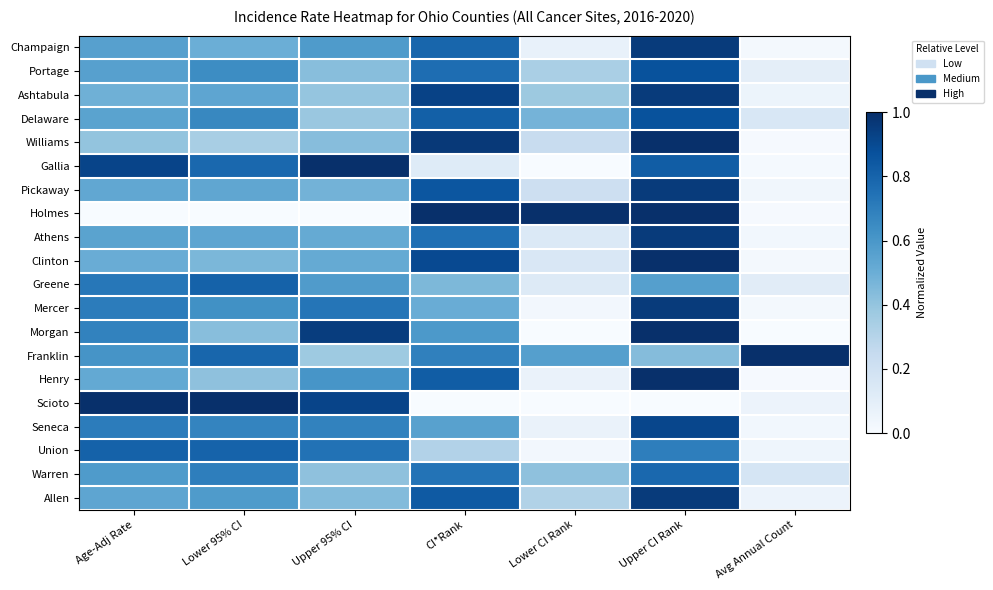

Reading right to left, what are all the values shown in this chart?

Champaign: Avg Annual Count=0.0	Upper CI Rank=1.0	Lower CI Rank=0.1	CI*Rank=0.8	Upper 95% CI=0.6	Lower 95% CI=0.5	Age-Adj Rate=0.6
Portage: Avg Annual Count=0.1	Upper CI Rank=0.9	Lower CI Rank=0.3	CI*Rank=0.8	Upper 95% CI=0.4	Lower 95% CI=0.6	Age-Adj Rate=0.6
Ashtabula: Avg Annual Count=0.1	Upper CI Rank=1.0	Lower CI Rank=0.4	CI*Rank=0.9	Upper 95% CI=0.4	Lower 95% CI=0.5	Age-Adj Rate=0.5
Delaware: Avg Annual Count=0.2	Upper CI Rank=0.9	Lower CI Rank=0.5	CI*Rank=0.8	Upper 95% CI=0.4	Lower 95% CI=0.7	Age-Adj Rate=0.5
Williams: Avg Annual Count=0.0	Upper CI Rank=1.0	Lower CI Rank=0.2	CI*Rank=1.0	Upper 95% CI=0.4	Lower 95% CI=0.3	Age-Adj Rate=0.4
Gallia: Avg Annual Count=0.0	Upper CI Rank=0.8	Lower CI Rank=0.0	CI*Rank=0.1	Upper 95% CI=1.0	Lower 95% CI=0.8	Age-Adj Rate=0.9
Pickaway: Avg Annual Count=0.0	Upper CI Rank=1.0	Lower CI Rank=0.2	CI*Rank=0.9	Upper 95% CI=0.5	Lower 95% CI=0.5	Age-Adj Rate=0.5
Holmes: Avg Annual Count=0.0	Upper CI Rank=1.0	Lower CI Rank=1.0	CI*Rank=1.0	Upper 95% CI=0.0	Lower 95% CI=0.0	Age-Adj Rate=0.0
Athens: Avg Annual Count=0.0	Upper CI Rank=1.0	Lower CI Rank=0.1	CI*Rank=0.8	Upper 95% CI=0.5	Lower 95% CI=0.5	Age-Adj Rate=0.5
Clinton: Avg Annual Count=0.0	Upper CI Rank=1.0	Lower CI Rank=0.1	CI*Rank=0.9	Upper 95% CI=0.5	Lower 95% CI=0.5	Age-Adj Rate=0.5
Greene: Avg Annual Count=0.1	Upper CI Rank=0.6	Lower CI Rank=0.1	CI*Rank=0.5	Upper 95% CI=0.6	Lower 95% CI=0.8	Age-Adj Rate=0.7
Mercer: Avg Annual Count=0.0	Upper CI Rank=1.0	Lower CI Rank=0.0	CI*Rank=0.5	Upper 95% CI=0.7	Lower 95% CI=0.6	Age-Adj Rate=0.7
Morgan: Avg Annual Count=0.0	Upper CI Rank=1.0	Lower CI Rank=0.0	CI*Rank=0.6	Upper 95% CI=0.9	Lower 95% CI=0.4	Age-Adj Rate=0.7
Franklin: Avg Annual Count=1.0	Upper CI Rank=0.4	Lower CI Rank=0.6	CI*Rank=0.7	Upper 95% CI=0.4	Lower 95% CI=0.8	Age-Adj Rate=0.6
Henry: Avg Annual Count=0.0	Upper CI Rank=1.0	Lower CI Rank=0.1	CI*Rank=0.8	Upper 95% CI=0.6	Lower 95% CI=0.4	Age-Adj Rate=0.5
Scioto: Avg Annual Count=0.1	Upper CI Rank=0.0	Lower CI Rank=0.0	CI*Rank=0.0	Upper 95% CI=0.9	Lower 95% CI=1.0	Age-Adj Rate=1.0
Seneca: Avg Annual Count=0.0	Upper CI Rank=0.9	Lower CI Rank=0.1	CI*Rank=0.6	Upper 95% CI=0.7	Lower 95% CI=0.7	Age-Adj Rate=0.7
Union: Avg Annual Count=0.0	Upper CI Rank=0.7	Lower CI Rank=0.0	CI*Rank=0.3	Upper 95% CI=0.7	Lower 95% CI=0.8	Age-Adj Rate=0.8
Warren: Avg Annual Count=0.2	Upper CI Rank=0.8	Lower CI Rank=0.4	CI*Rank=0.7	Upper 95% CI=0.4	Lower 95% CI=0.7	Age-Adj Rate=0.6
Allen: Avg Annual Count=0.1	Upper CI Rank=1.0	Lower CI Rank=0.3	CI*Rank=0.8	Upper 95% CI=0.4	Lower 95% CI=0.6	Age-Adj Rate=0.5